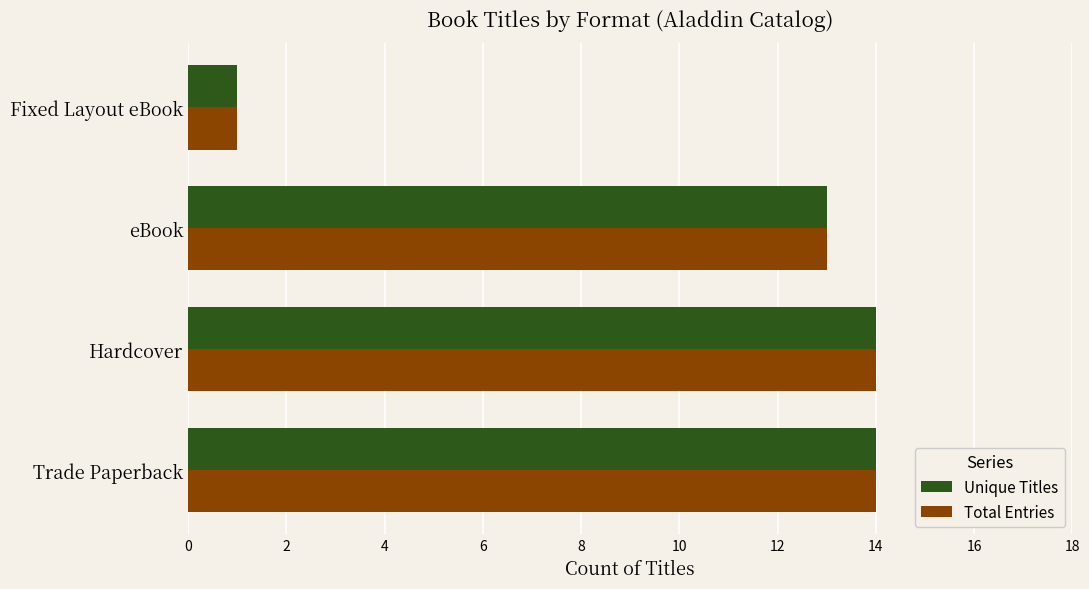

What is the maximum value shown in the chart?

14